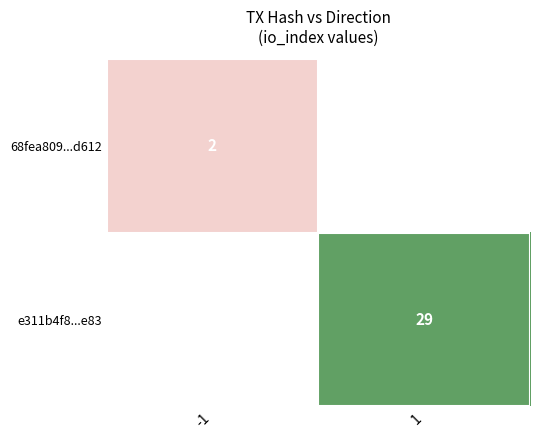

The value of e311b4f8...e83 at 1 is 29. True or false?

True